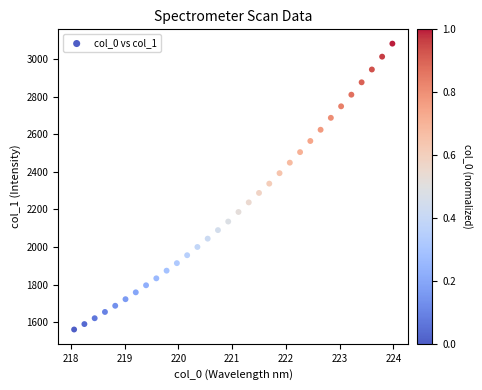

What is the range of Y values (max minus min)?

1520.6